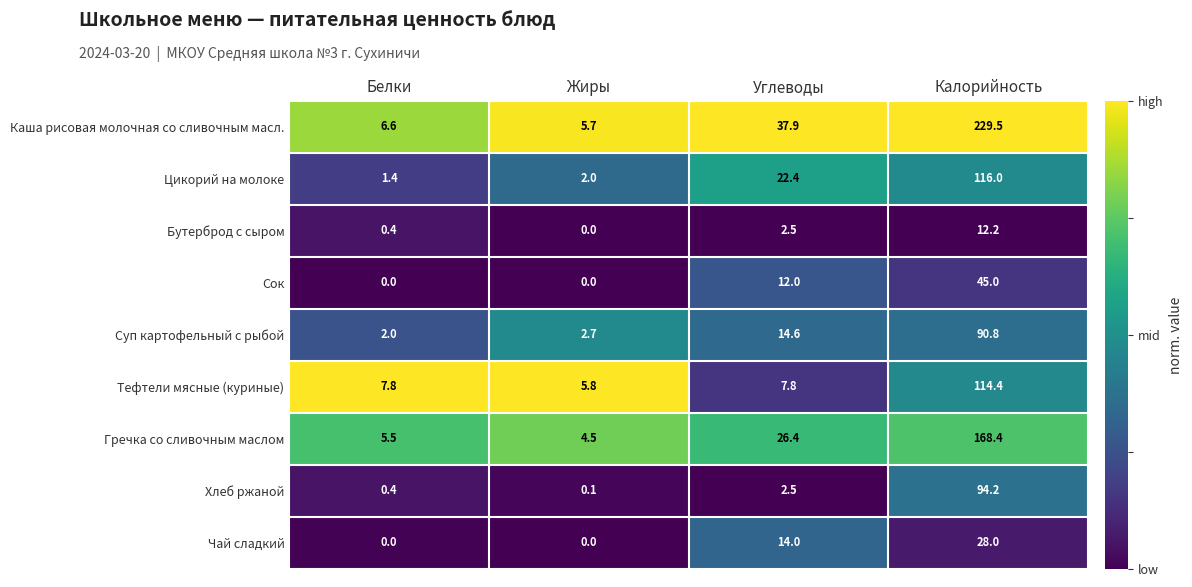

Which series has the largest range (max minus min)?

Каша рисовая молочная со сливочным масл.